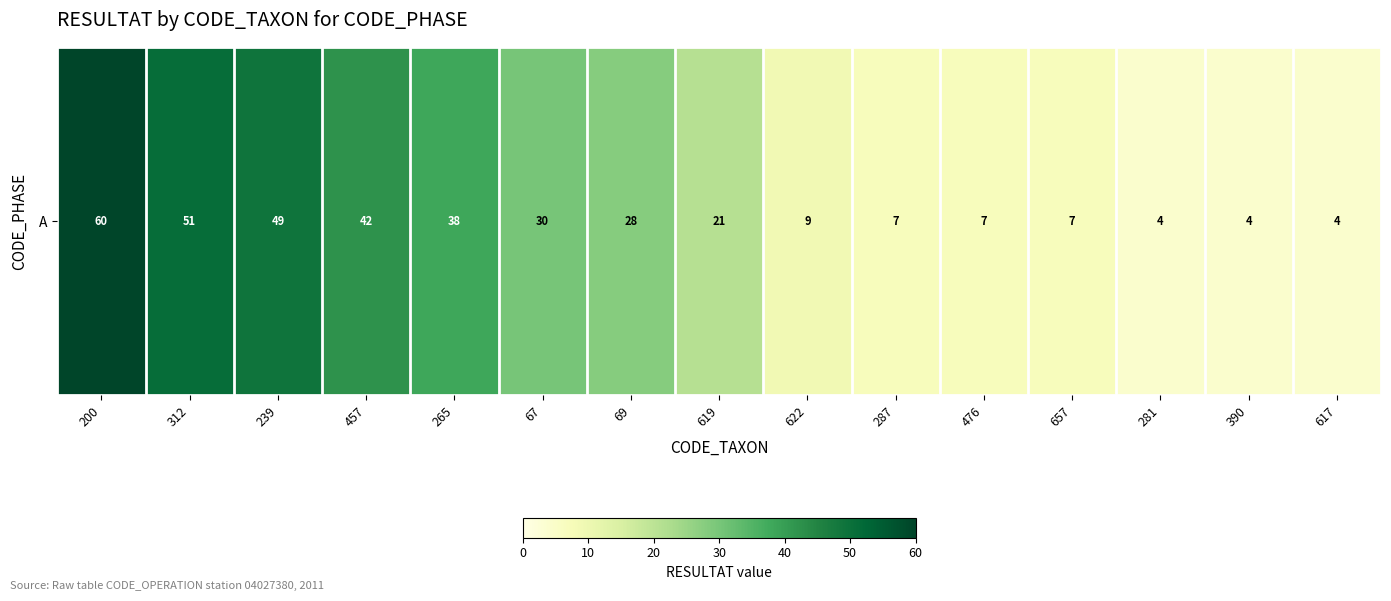

What is the sum of the values at 617 and 457?

46